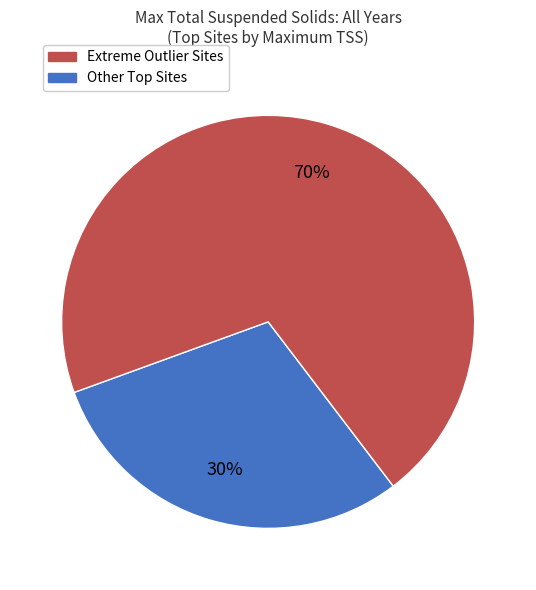

Is there any slice that represents more than half of the pie?

Yes